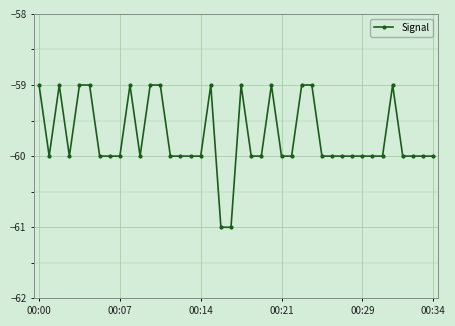

Reading left to right, list all the values displayed in this chart.

-59	-60	-59	-60	-59	-59	-60	-60	-60	-59	-60	-59	-59	-60	-60	-60	-60	-59	-61	-61	-59	-60	-60	-59	-60	-60	-59	-59	-60	-60	-60	-60	-60	-60	-60	-59	-60	-60	-60	-60